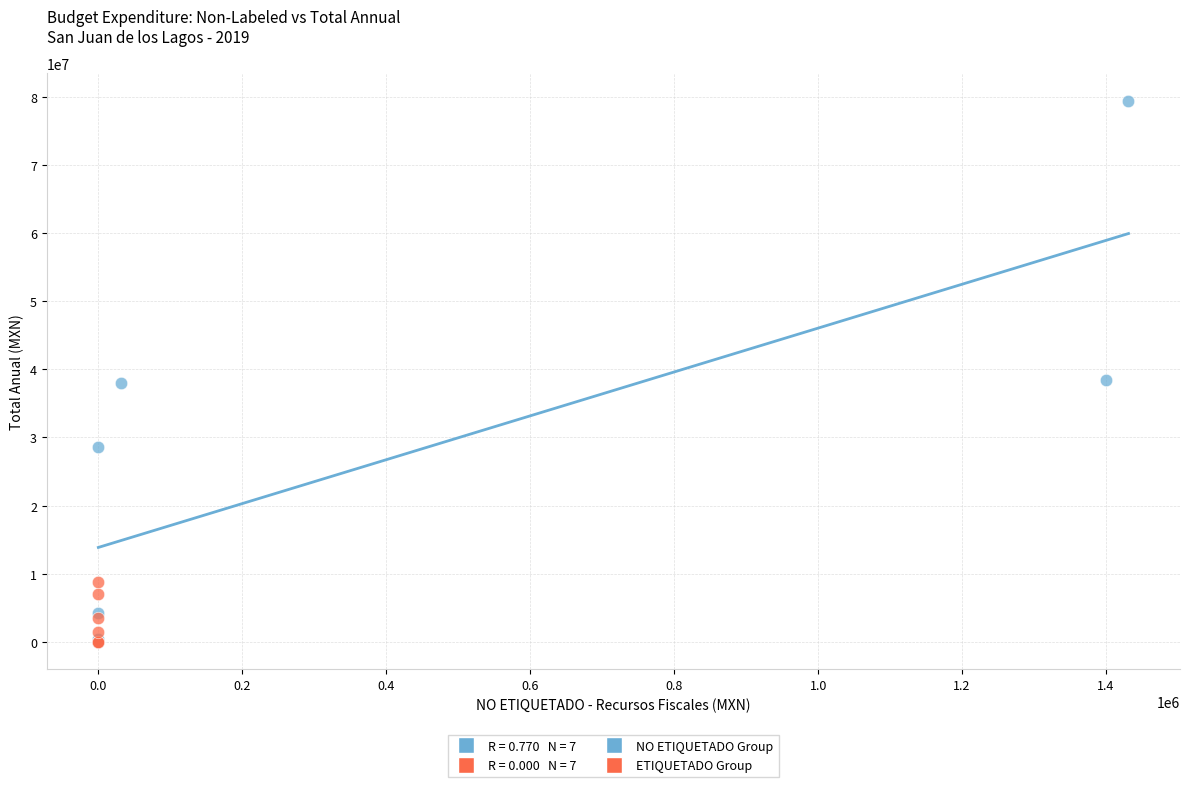

Which series has the largest Y range (max minus min)?

NO ETIQUETADO Group